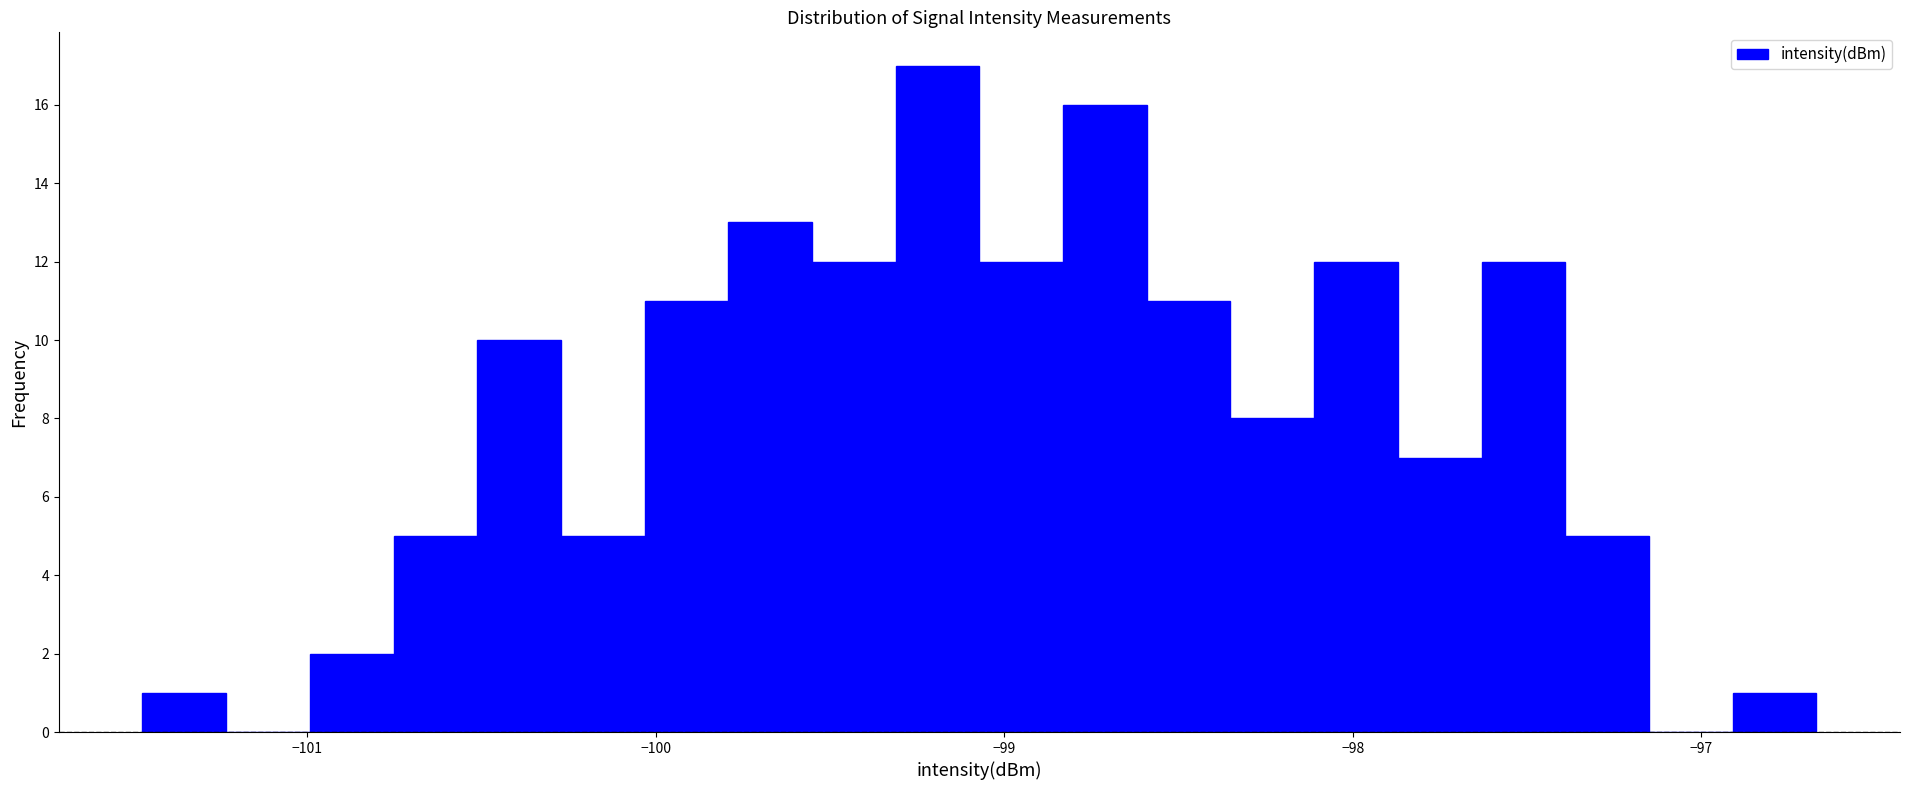

Around what value on the x-axis is the tallest bar? Give the approximate position of its centre, as read against the axis.

-99.2